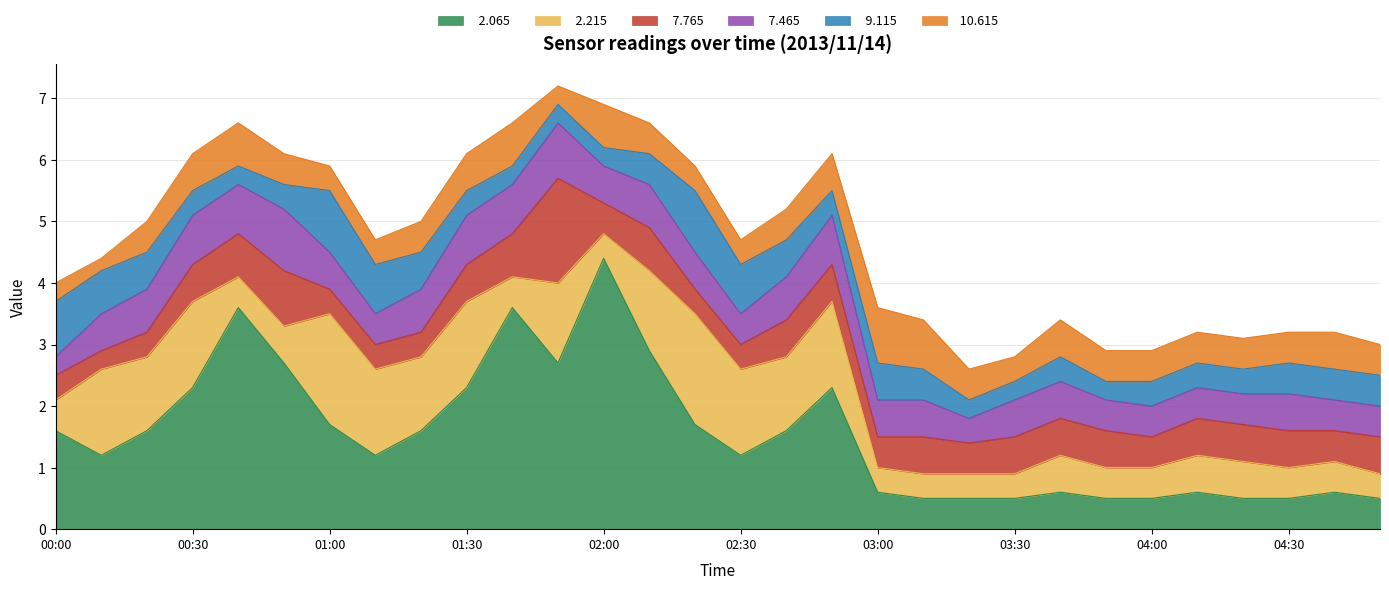

What are all the series names shown in the legend?

  2.065,   2.215,   7.765,   7.465,   9.115,  10.615